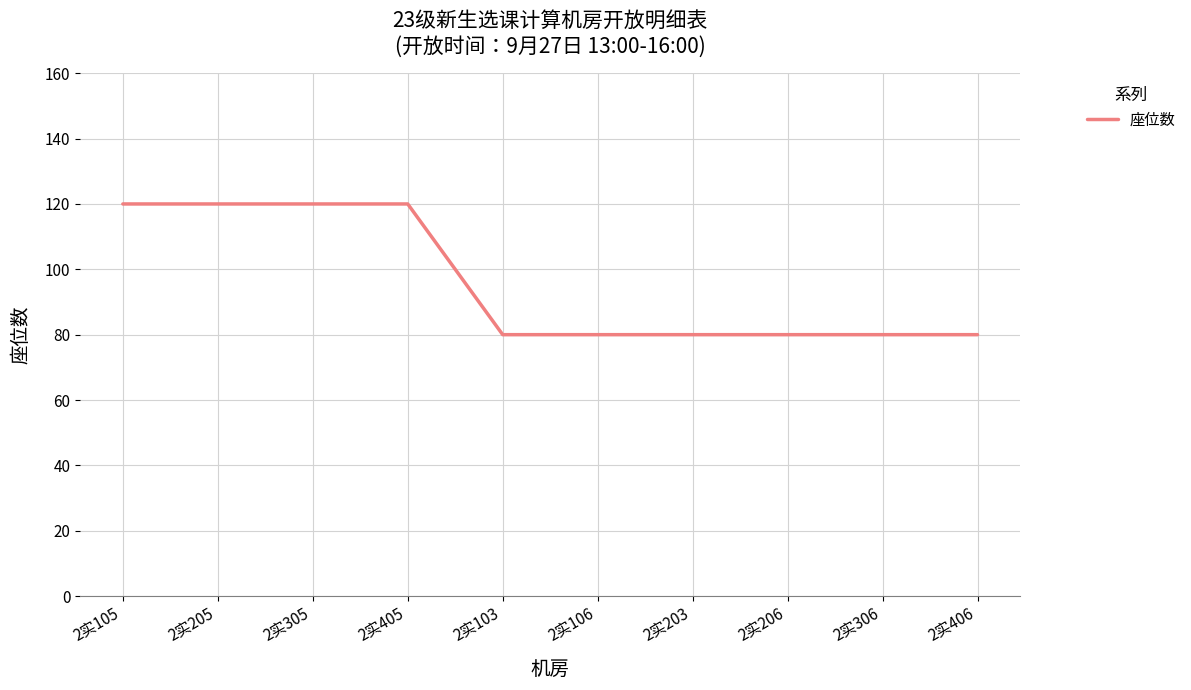

What is the change in value from 2实405 to 2实103?

-40